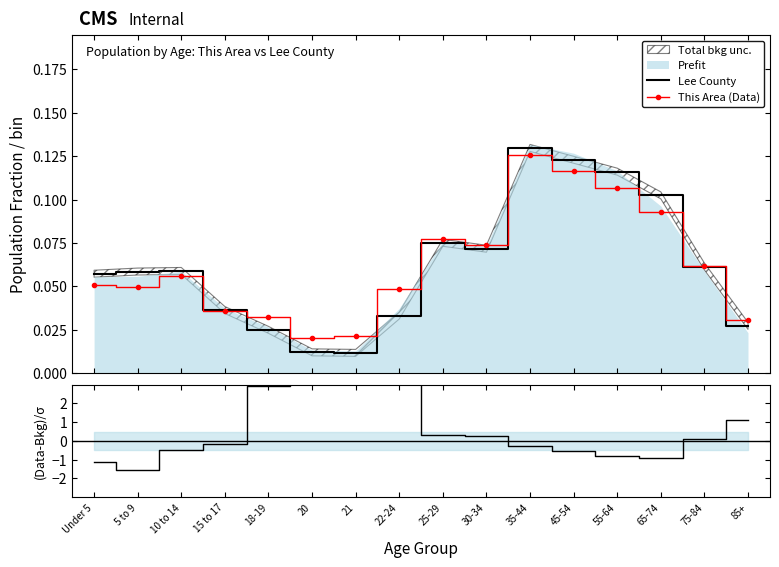

Where is the first local minimum for This Area (Data)?

5 to 9